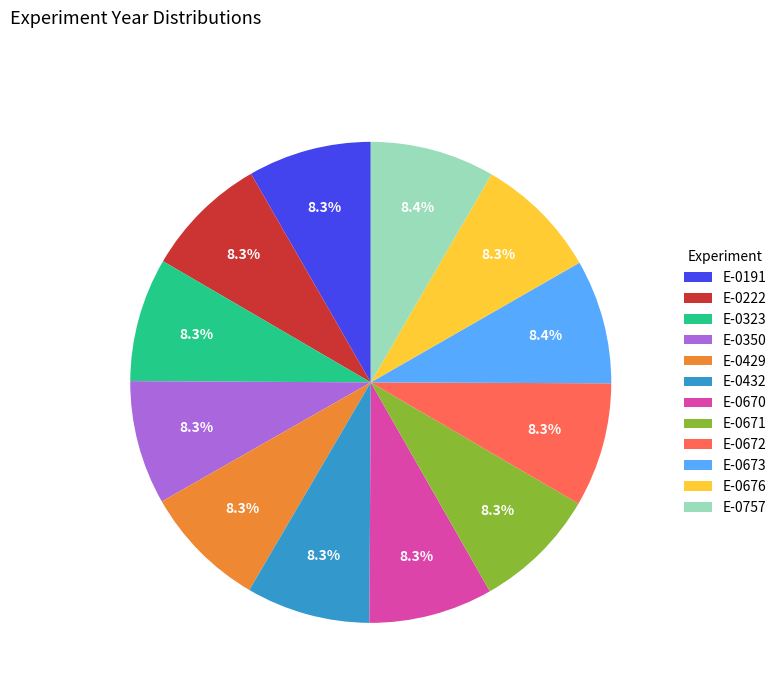

How much of the chart is everything except E-0672?

91.7%